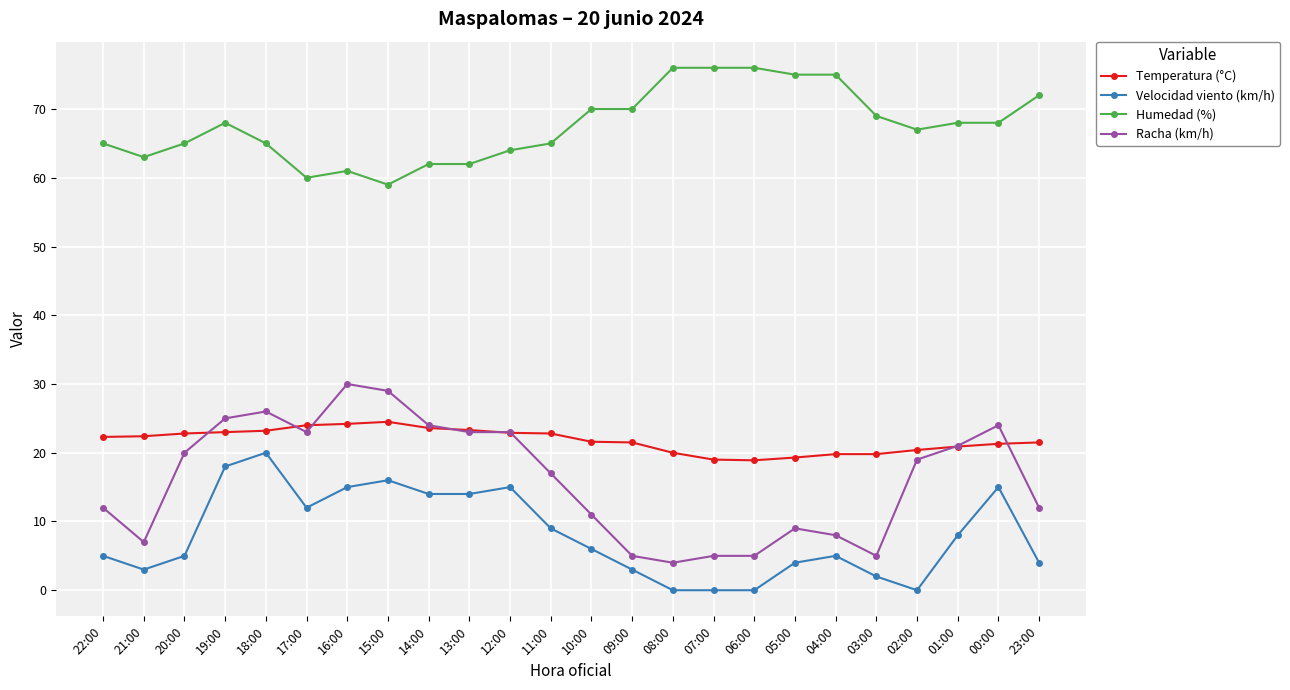

True or false: Humedad (%) has more than 1 interior local peaks.

True